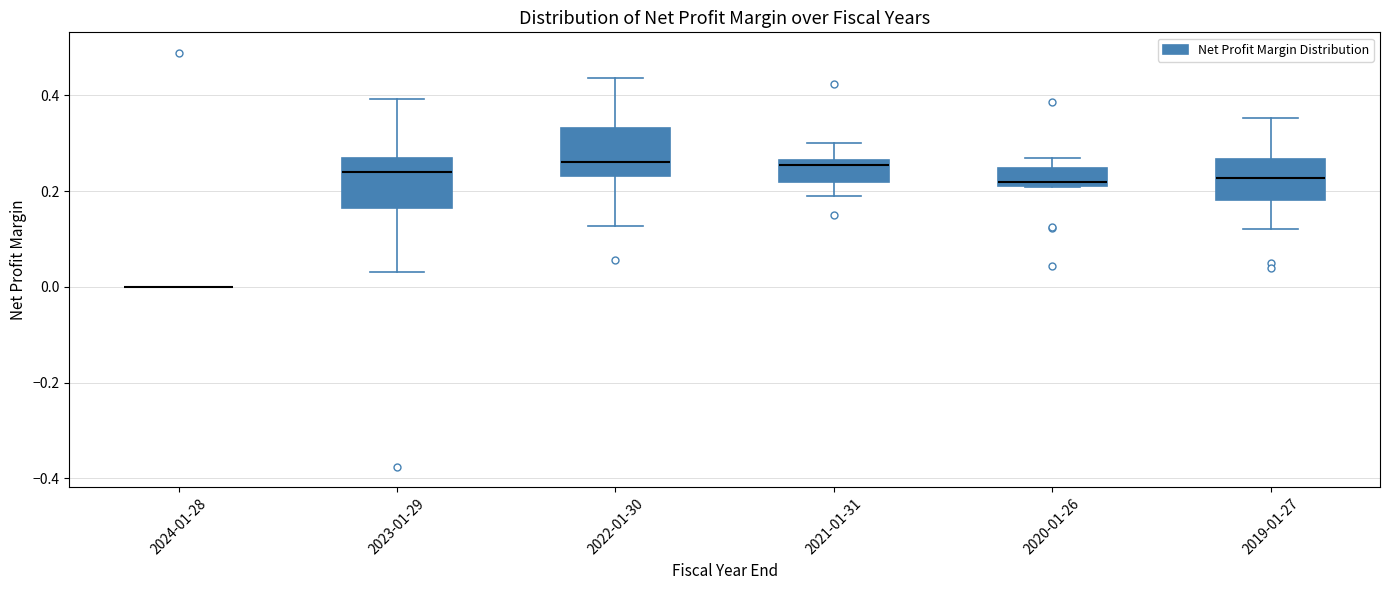

Where is the upper edge of the box for 2021-01-31 on the y-axis? The values are not printed on the chart, so give them approximately, as read against the axis.

0.26